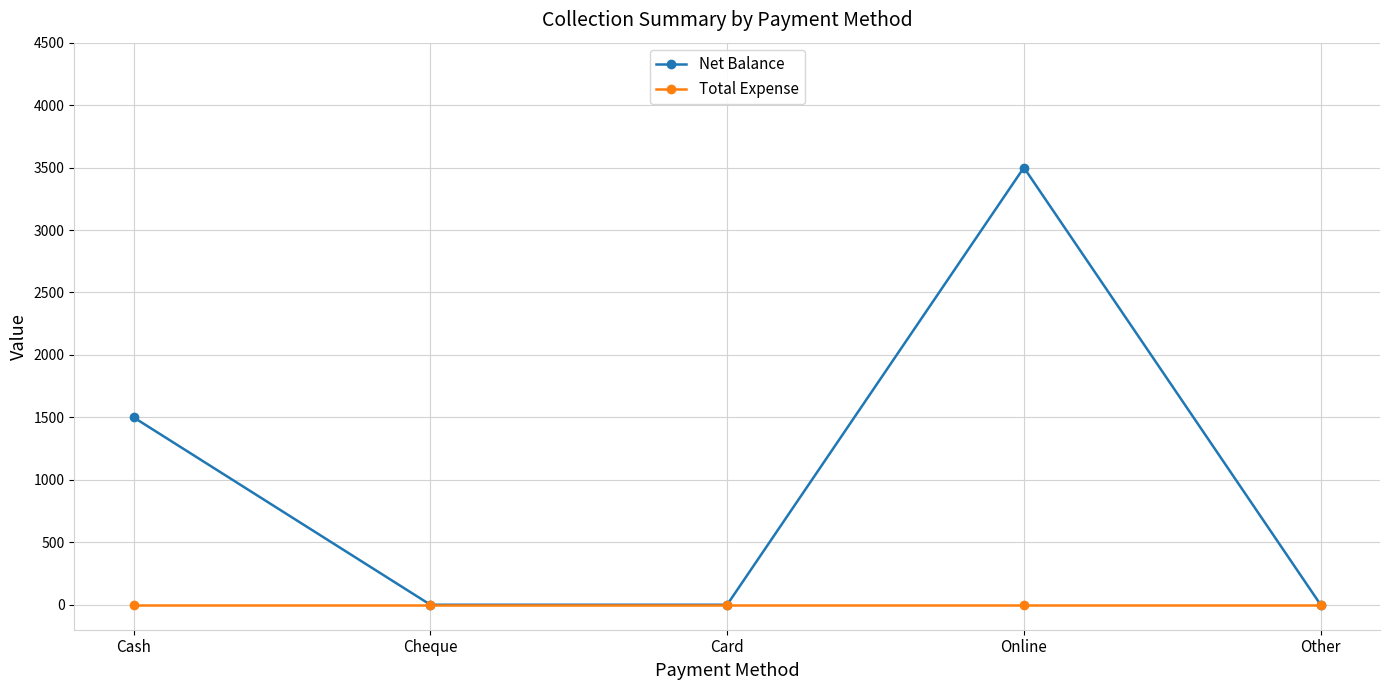

Reading right to left, transcribe all the data shown in this chart.

Net Balance: Other=0	Online=3500	Card=0	Cheque=0	Cash=1500
Total Expense: Other=0	Online=0	Card=0	Cheque=0	Cash=0